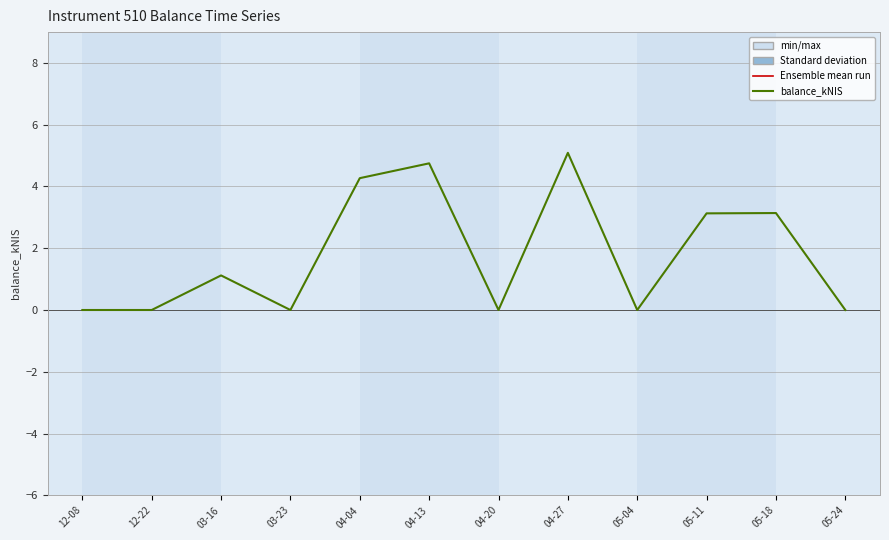

Is it true that the value at 05-18 is 3.1?

True